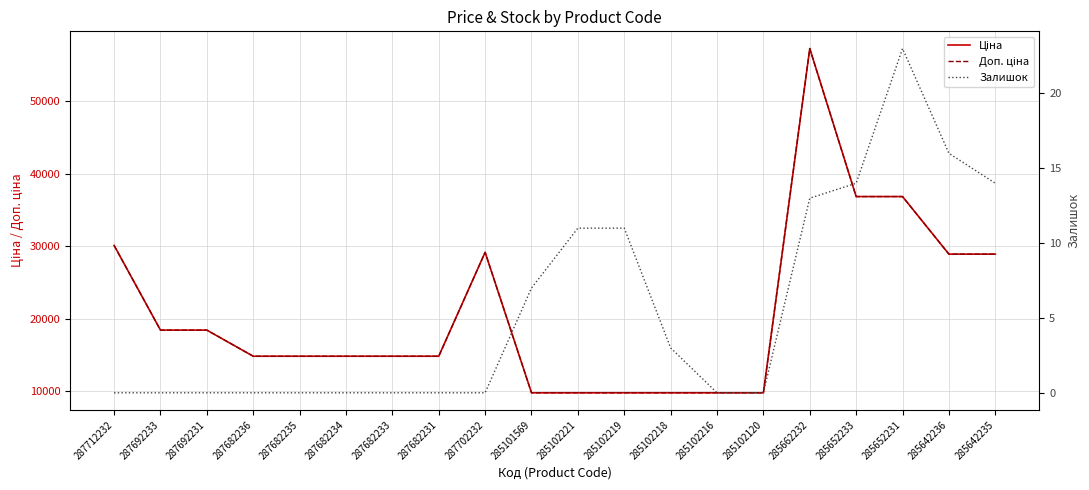

Does the chart have visible grid lines?

Yes